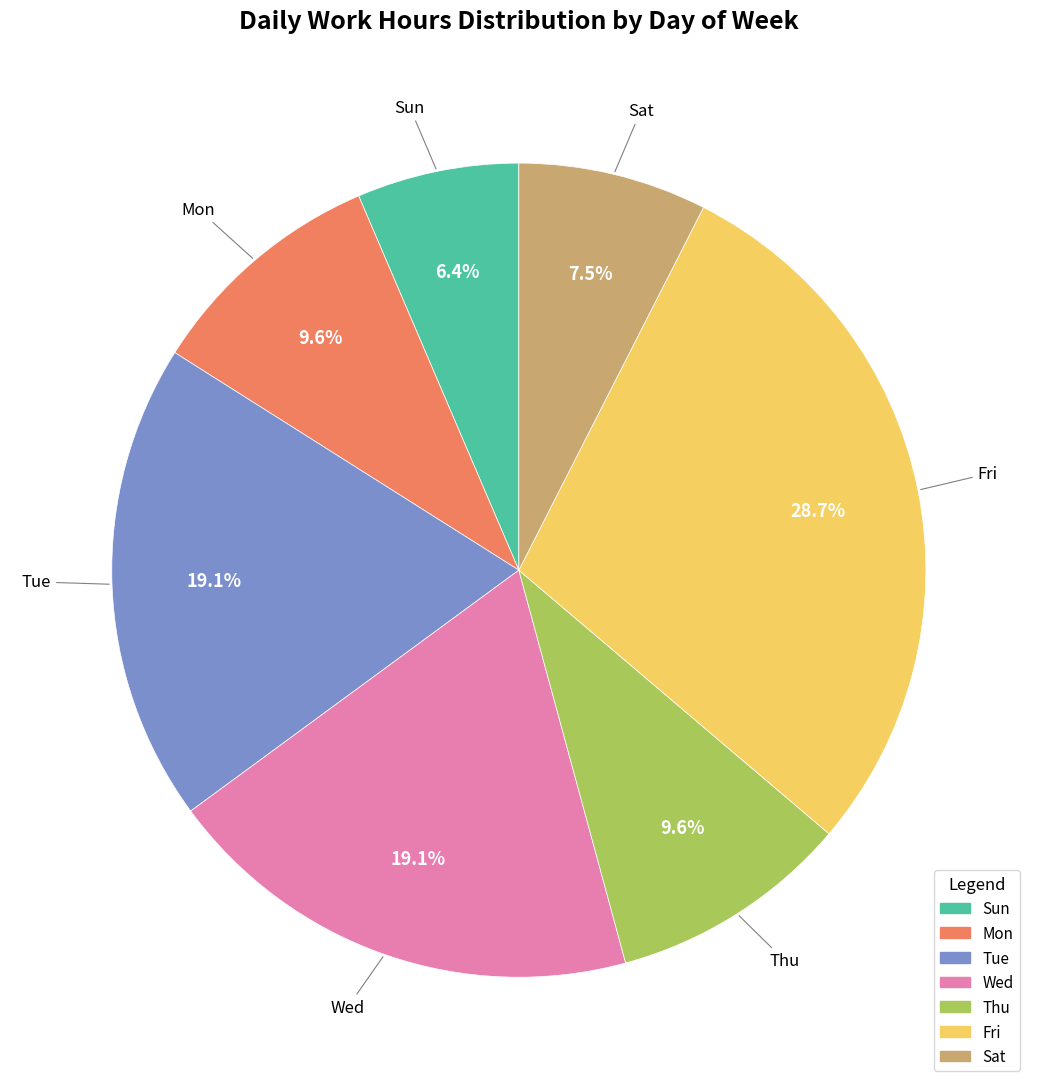

To the nearest percent, what portion does Thu represent?

10%